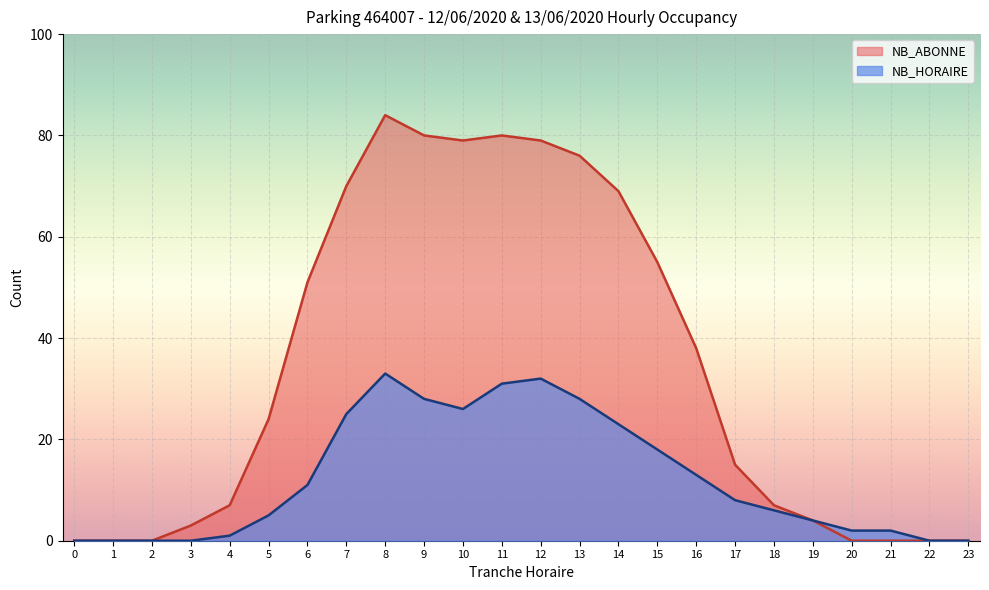

How many interior local peaks (higher than both neighbors) does the data have?

2